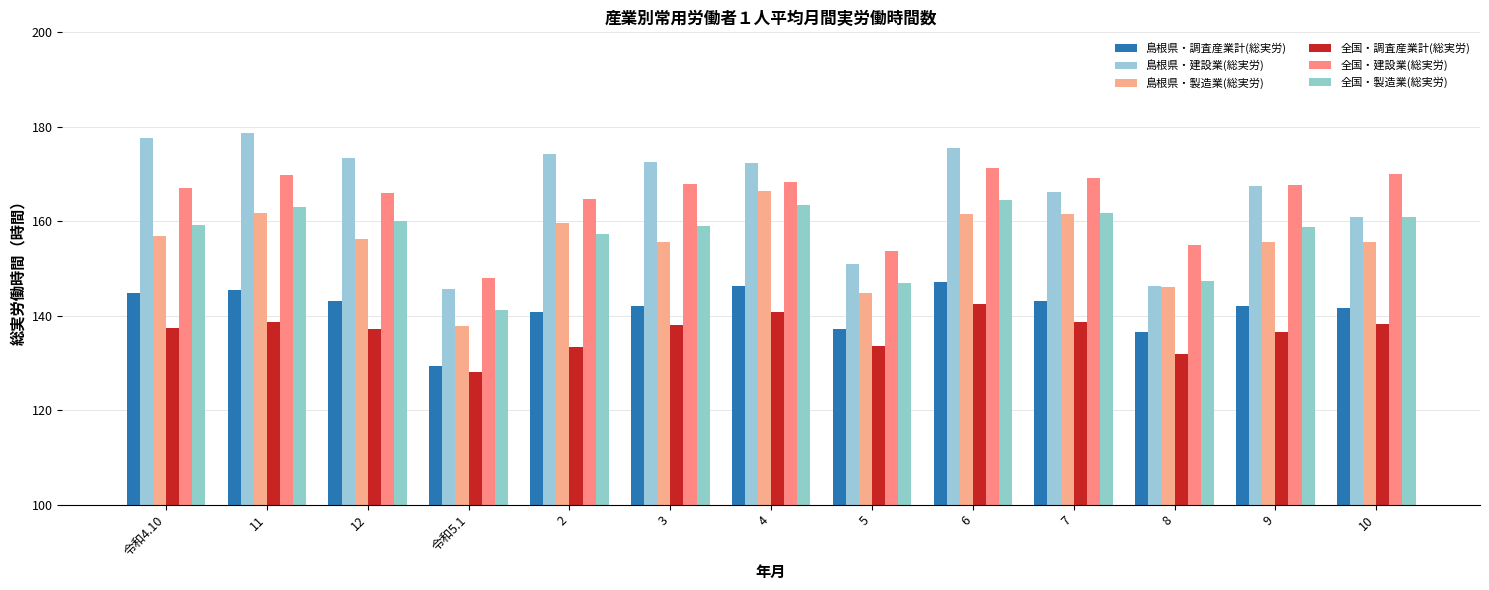

What is the label of the 10th bar from the left?

7